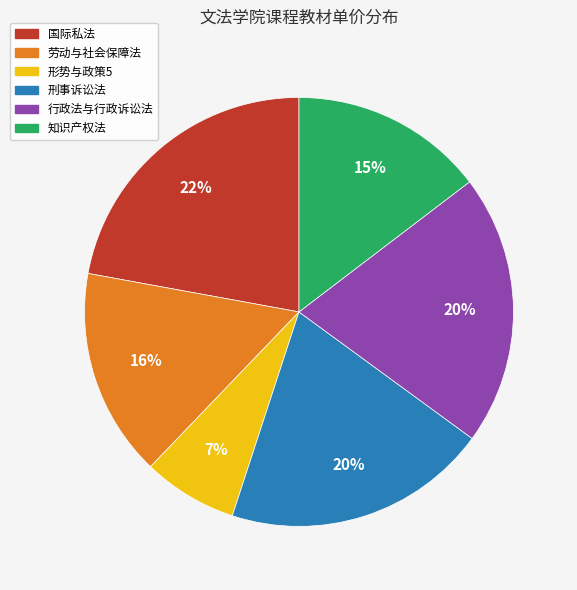

What is the ratio of the value at 劳动与社会保障法 to the value at 刑事诉讼法?

0.8